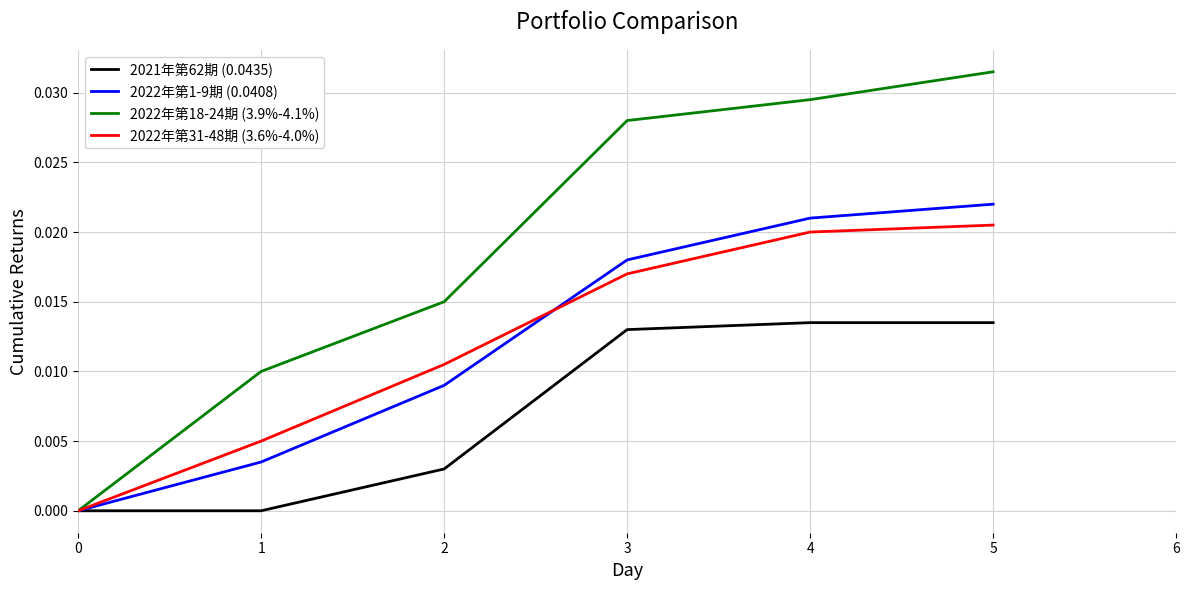

How many positive values does the 2022年第18-24期 (3.9%-4.1%) series have?

5